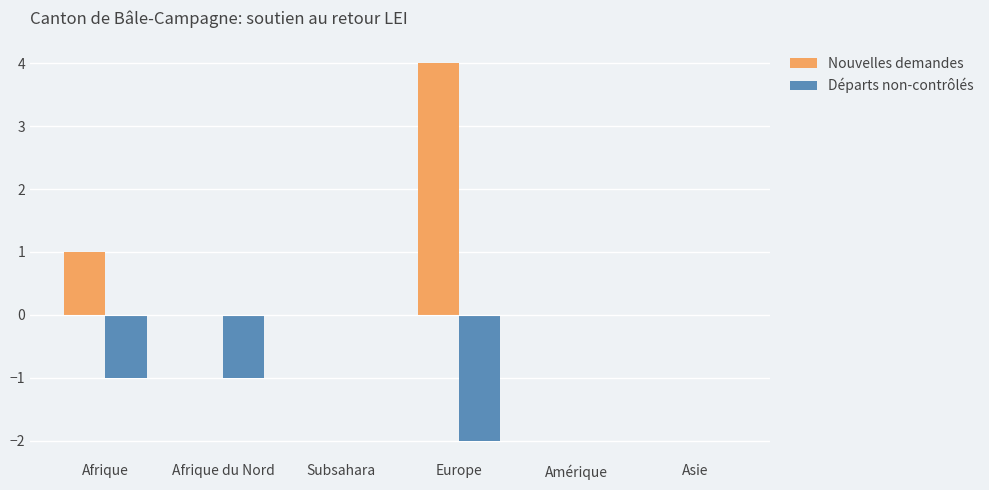

Is the value of Nouvelles demandes at Afrique greater than the value of Départs non-contrôlés at Amérique?

Yes